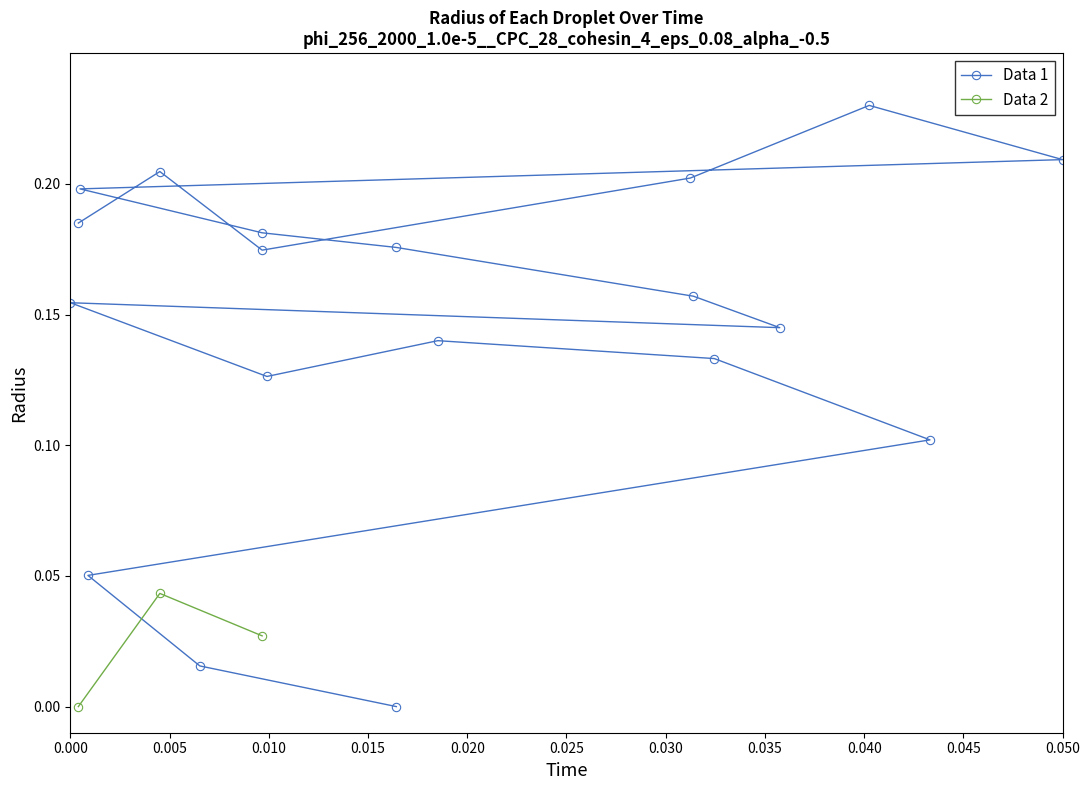

The value at 0.045 is 0.2. True or false?

False